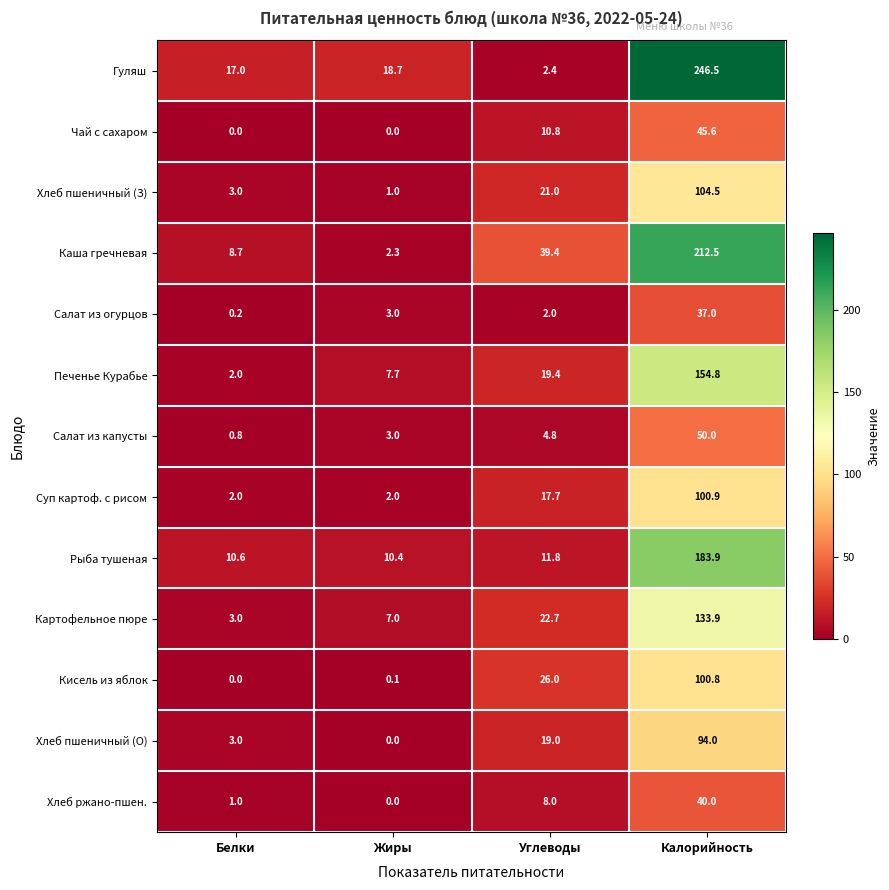

What is the spread (max minus min) of values at Углеводы?

37.4